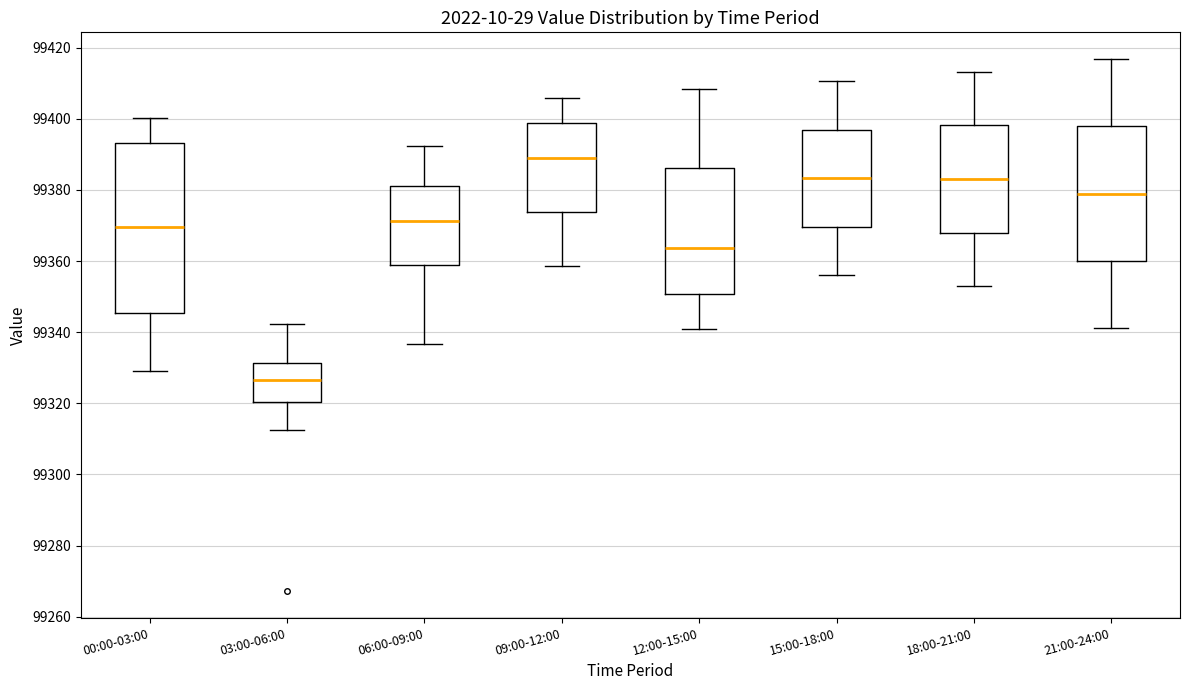

Reading left to right, transcribe this box plot: for each box, give where its median line is, the range the box spans, and where its two whiskers end, as read against the y-axis. The values are not printed on the chart, so give them approximately, as read against the axis.

00:00-03:00: median 99370, box 99346 to 99394, whiskers 99330 to 99400
03:00-06:00: median 99326, box 99320 to 99332, whiskers 99312 to 99342
06:00-09:00: median 99372, box 99358 to 99382, whiskers 99336 to 99392
09:00-12:00: median 99388, box 99374 to 99398, whiskers 99358 to 99406
12:00-15:00: median 99364, box 99350 to 99386, whiskers 99340 to 99408
15:00-18:00: median 99384, box 99370 to 99396, whiskers 99356 to 99410
18:00-21:00: median 99384, box 99368 to 99398, whiskers 99352 to 99414
21:00-24:00: median 99378, box 99360 to 99398, whiskers 99342 to 99416